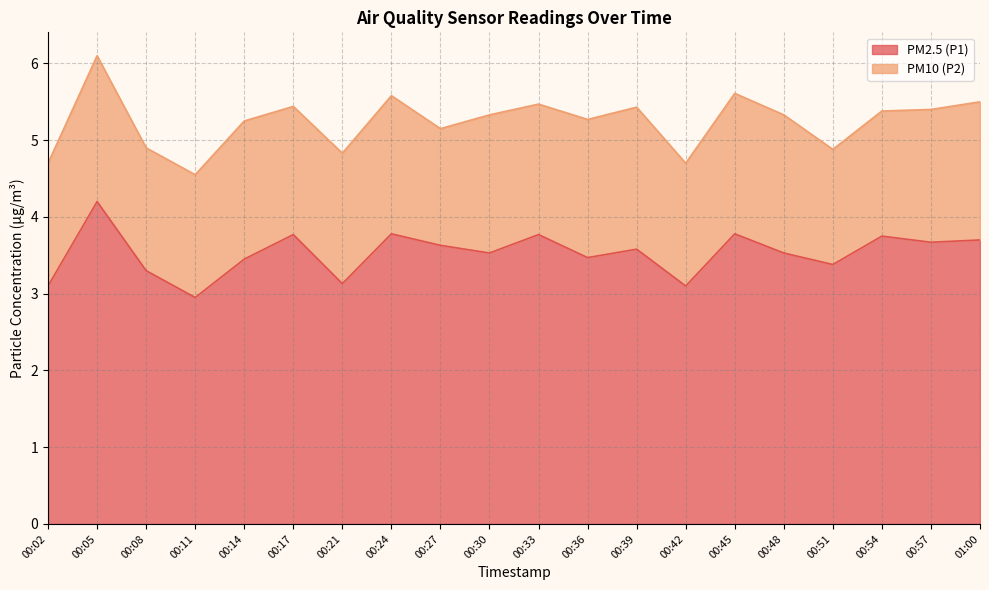

List the labels in order of value, smallest first.

00:11, 00:02, 00:42, 00:21, 00:08, 00:51, 00:14, 00:36, 00:30, 00:48, 00:39, 00:27, 00:57, 01:00, 00:54, 00:17, 00:33, 00:24, 00:45, 00:05